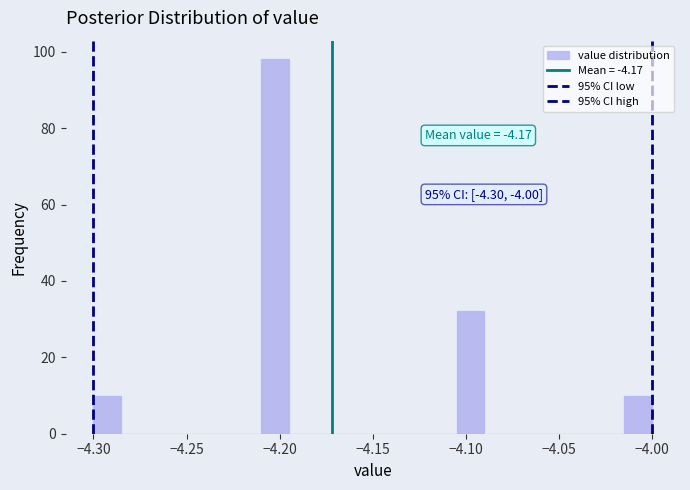

Around what value on the x-axis is the tallest bar? Give the approximate position of its centre, as read against the axis.

-4.200